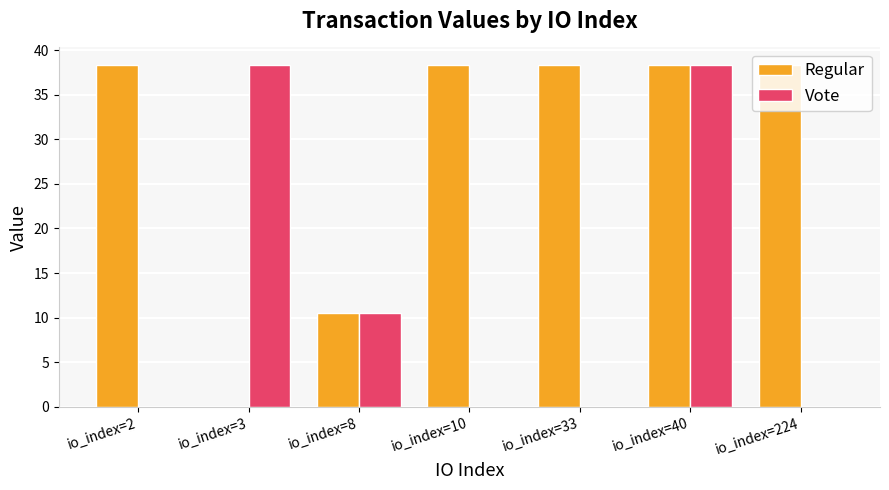

What is the maximum value shown in the chart?

38.4